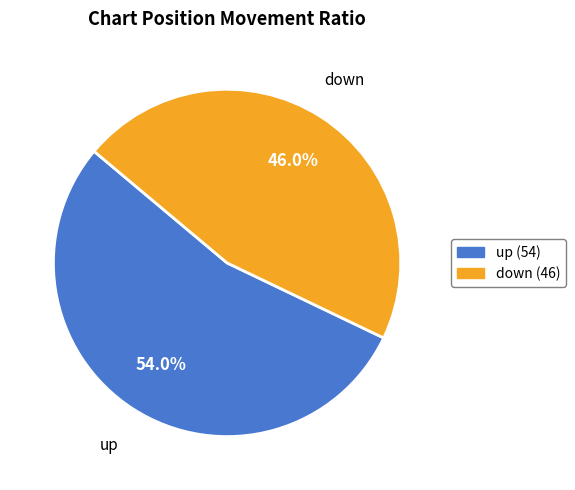

Which slice is the largest?

up